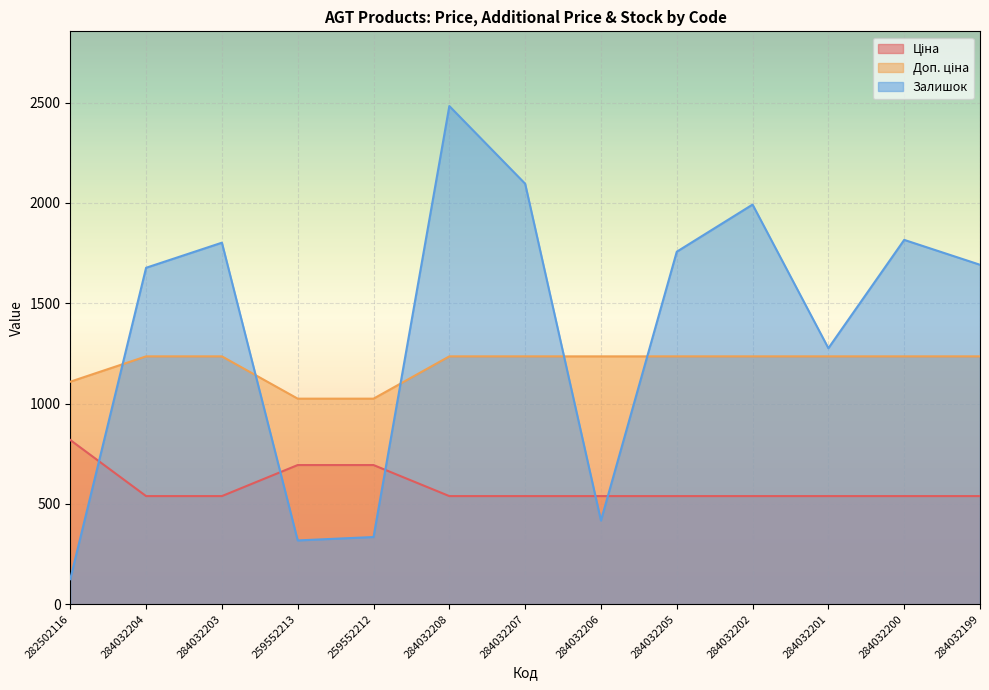

True or false: Залишок has more than 1 interior local peaks.

True